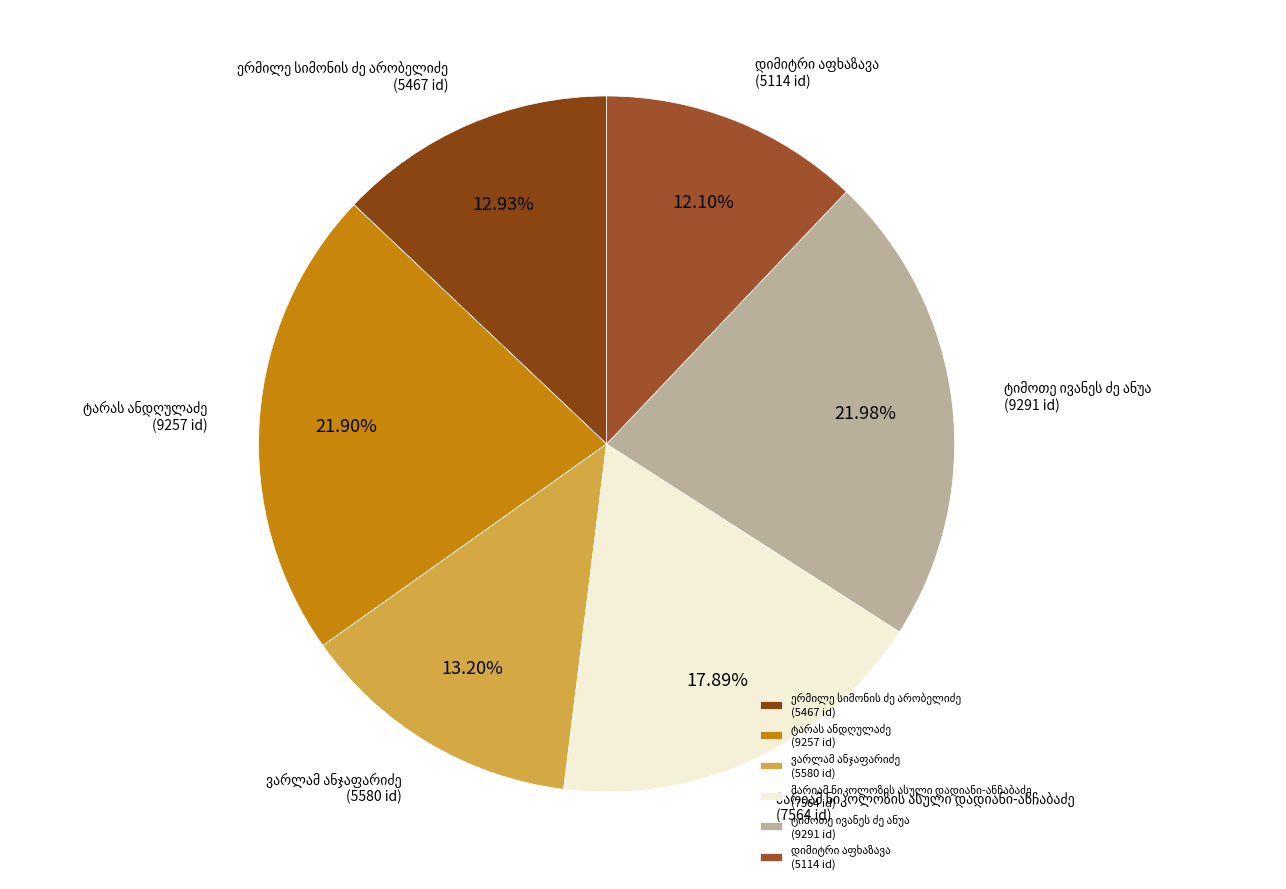

How many segments does this pie chart have?

6